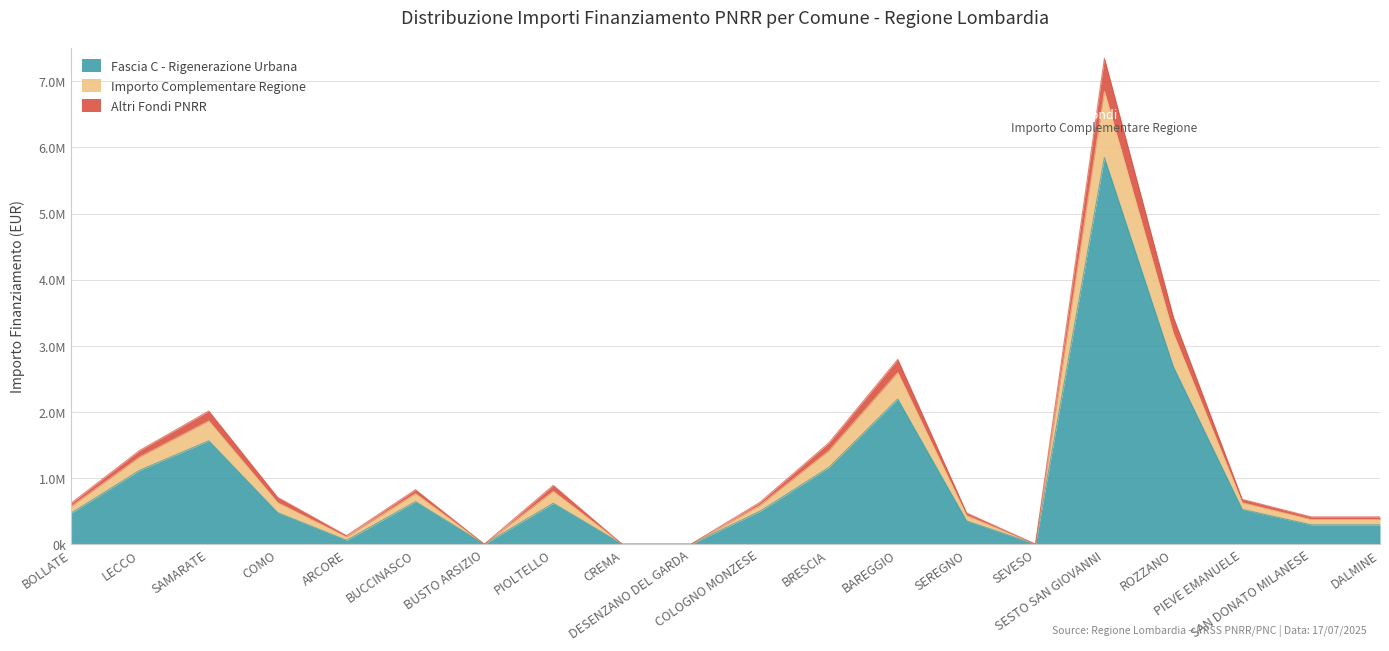

True or false: Fascia C - Rigenerazione Urbana and Importo Complementare Regione cross at least once.

False